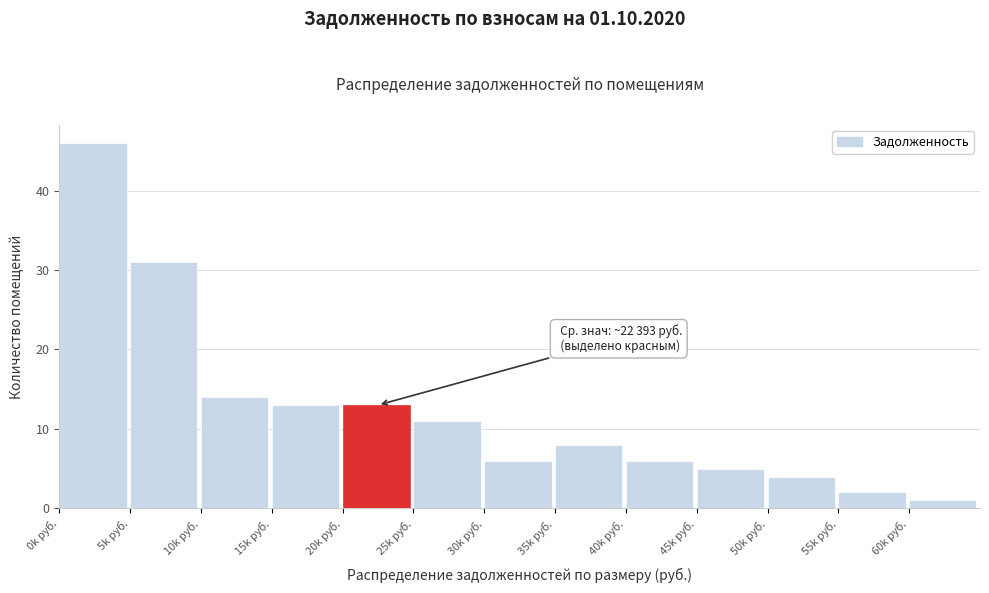

Reading left to right, what are all the values shown in this chart?

0k руб.=46	5k руб.=31	10k руб.=14	15k руб.=13	20k руб.=13	25k руб.=11	30k руб.=6	35k руб.=8	40k руб.=6	45k руб.=5	50k руб.=4	55k руб.=2	60k руб.=1